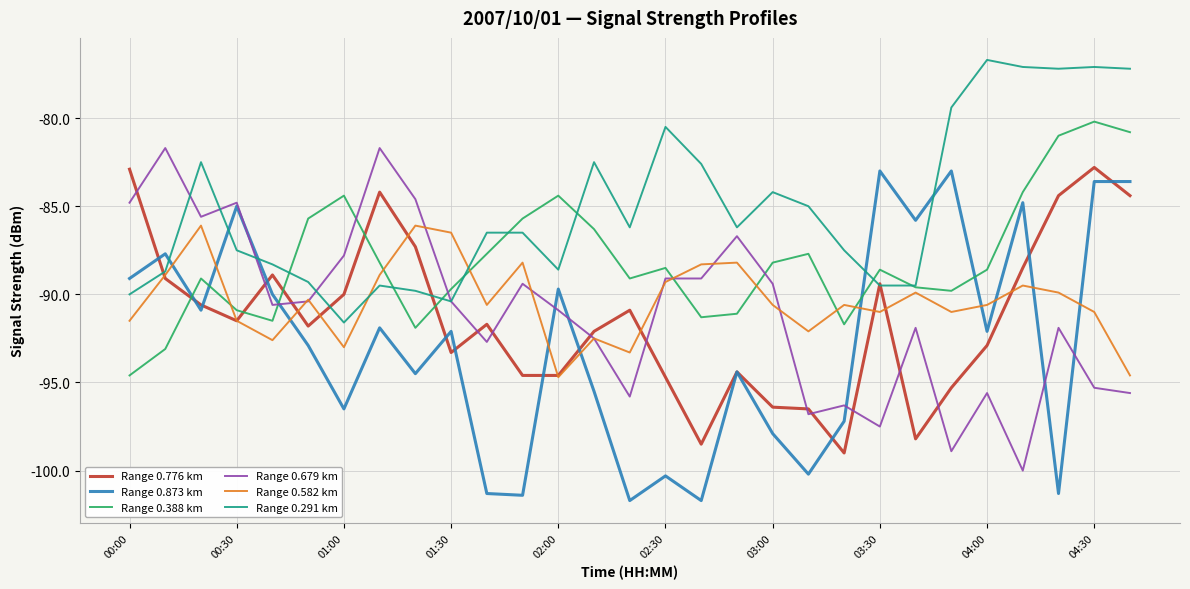

How many intersections are there between Range 0.776 km and Range 0.679 km?

12